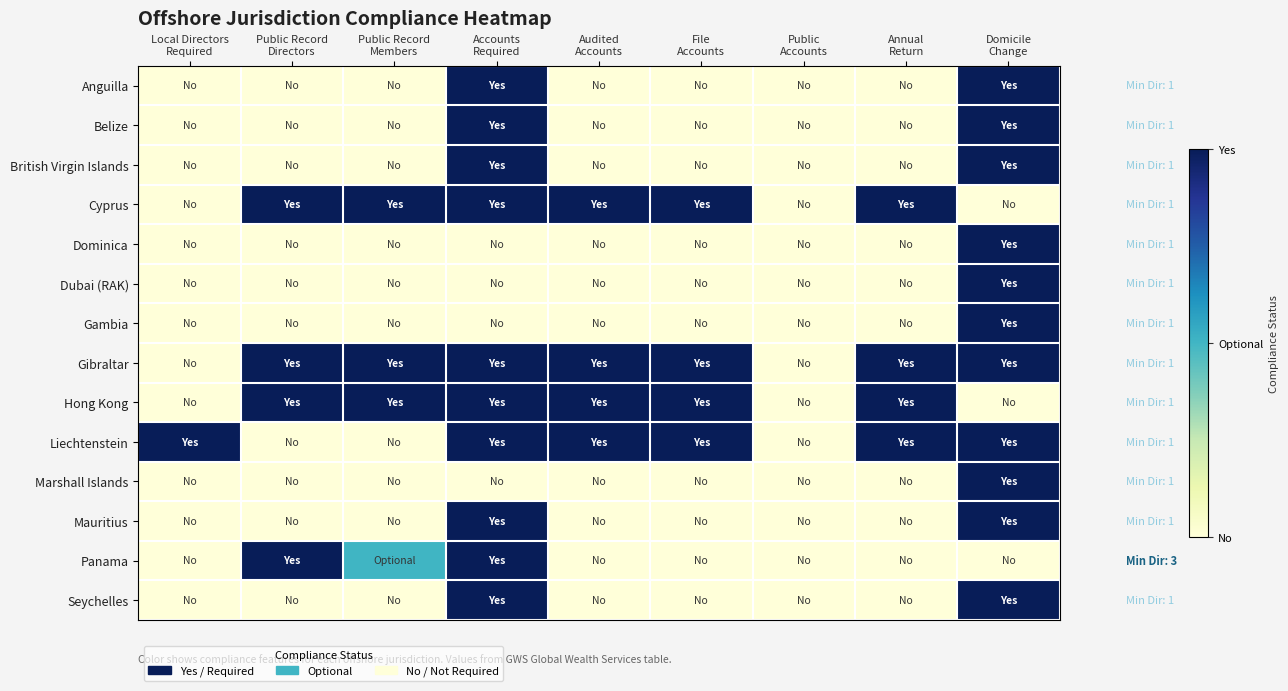

Reading right to left, extract all data points from this chart.

Anguilla: Domicile
Change=1.0	Annual
Return=0.0	Public
Accounts=0.0	File
Accounts=0.0	Audited
Accounts=0.0	Accounts
Required=1.0	Public Record
Members=0.0	Public Record
Directors=0.0	Local Directors
Required=0.0
Belize: Domicile
Change=1.0	Annual
Return=0.0	Public
Accounts=0.0	File
Accounts=0.0	Audited
Accounts=0.0	Accounts
Required=1.0	Public Record
Members=0.0	Public Record
Directors=0.0	Local Directors
Required=0.0
British Virgin Islands: Domicile
Change=1.0	Annual
Return=0.0	Public
Accounts=0.0	File
Accounts=0.0	Audited
Accounts=0.0	Accounts
Required=1.0	Public Record
Members=0.0	Public Record
Directors=0.0	Local Directors
Required=0.0
Cyprus: Domicile
Change=0.0	Annual
Return=1.0	Public
Accounts=0.0	File
Accounts=1.0	Audited
Accounts=1.0	Accounts
Required=1.0	Public Record
Members=1.0	Public Record
Directors=1.0	Local Directors
Required=0.0
Dominica: Domicile
Change=1.0	Annual
Return=0.0	Public
Accounts=0.0	File
Accounts=0.0	Audited
Accounts=0.0	Accounts
Required=0.0	Public Record
Members=0.0	Public Record
Directors=0.0	Local Directors
Required=0.0
Dubai (RAK): Domicile
Change=1.0	Annual
Return=0.0	Public
Accounts=0.0	File
Accounts=0.0	Audited
Accounts=0.0	Accounts
Required=0.0	Public Record
Members=0.0	Public Record
Directors=0.0	Local Directors
Required=0.0
Gambia: Domicile
Change=1.0	Annual
Return=0.0	Public
Accounts=0.0	File
Accounts=0.0	Audited
Accounts=0.0	Accounts
Required=0.0	Public Record
Members=0.0	Public Record
Directors=0.0	Local Directors
Required=0.0
Gibraltar: Domicile
Change=1.0	Annual
Return=1.0	Public
Accounts=0.0	File
Accounts=1.0	Audited
Accounts=1.0	Accounts
Required=1.0	Public Record
Members=1.0	Public Record
Directors=1.0	Local Directors
Required=0.0
Hong Kong: Domicile
Change=0.0	Annual
Return=1.0	Public
Accounts=0.0	File
Accounts=1.0	Audited
Accounts=1.0	Accounts
Required=1.0	Public Record
Members=1.0	Public Record
Directors=1.0	Local Directors
Required=0.0
Liechtenstein: Domicile
Change=1.0	Annual
Return=1.0	Public
Accounts=0.0	File
Accounts=1.0	Audited
Accounts=1.0	Accounts
Required=1.0	Public Record
Members=0.0	Public Record
Directors=0.0	Local Directors
Required=1.0
Marshall Islands: Domicile
Change=1.0	Annual
Return=0.0	Public
Accounts=0.0	File
Accounts=0.0	Audited
Accounts=0.0	Accounts
Required=0.0	Public Record
Members=0.0	Public Record
Directors=0.0	Local Directors
Required=0.0
Mauritius: Domicile
Change=1.0	Annual
Return=0.0	Public
Accounts=0.0	File
Accounts=0.0	Audited
Accounts=0.0	Accounts
Required=1.0	Public Record
Members=0.0	Public Record
Directors=0.0	Local Directors
Required=0.0
Panama: Domicile
Change=0.0	Annual
Return=0.0	Public
Accounts=0.0	File
Accounts=0.0	Audited
Accounts=0.0	Accounts
Required=1.0	Public Record
Members=0.5	Public Record
Directors=1.0	Local Directors
Required=0.0
Seychelles: Domicile
Change=1.0	Annual
Return=0.0	Public
Accounts=0.0	File
Accounts=0.0	Audited
Accounts=0.0	Accounts
Required=1.0	Public Record
Members=0.0	Public Record
Directors=0.0	Local Directors
Required=0.0